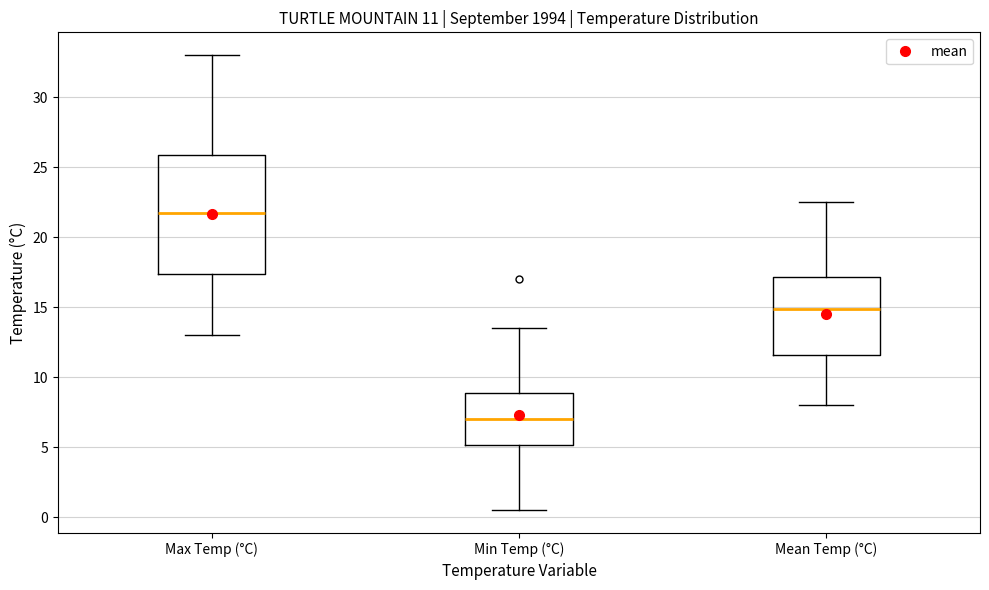

Which box has the lowest median line?

Min Temp (°C)